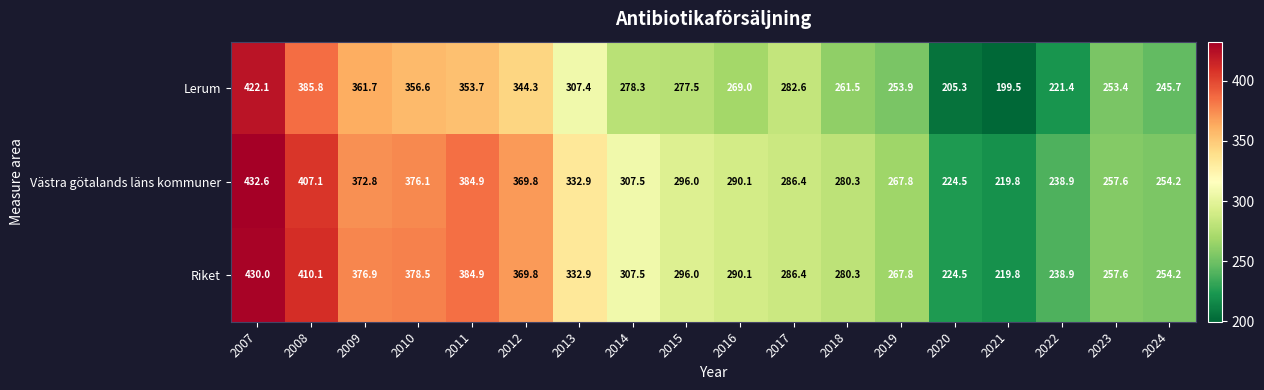

Is it true that Västra götalands läns kommuner equals 372.8 at 2009?

True